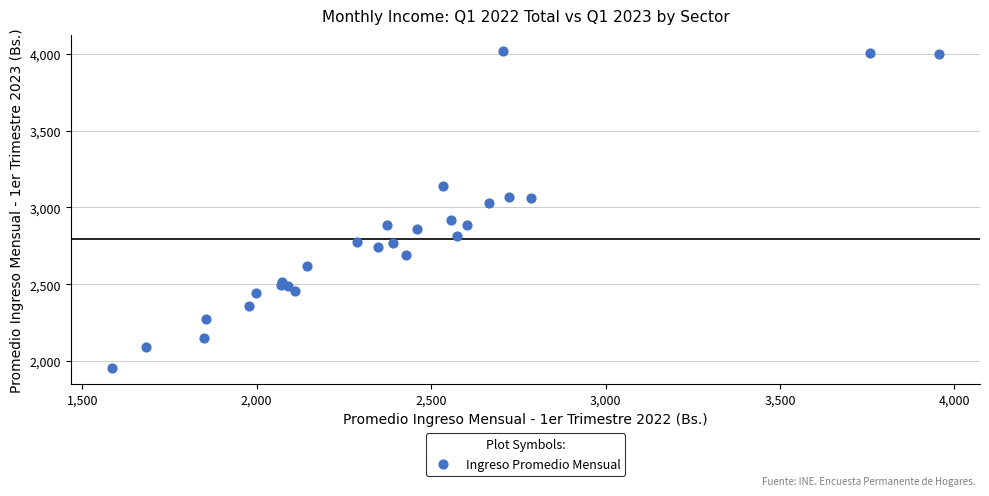

What Y value in the scatter plot is closest to 2987?

3030.1